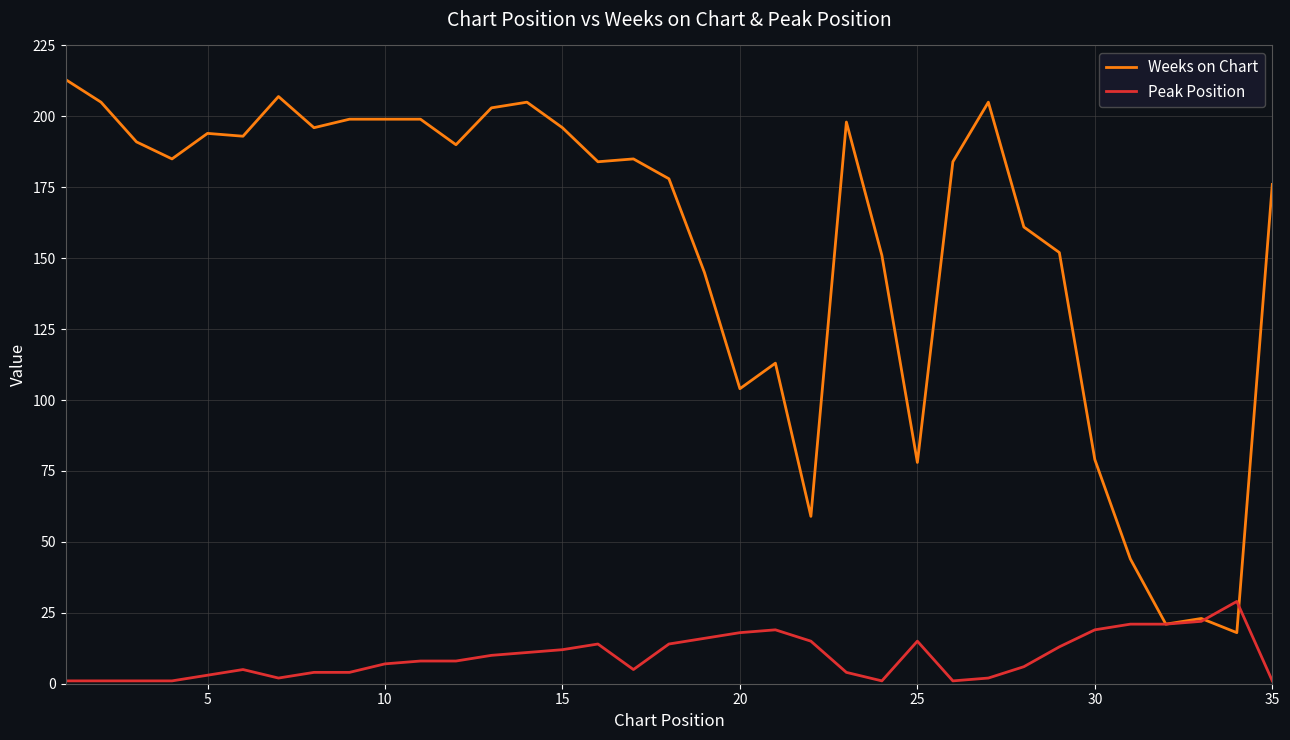

How many values in the Weeks on Chart series are below 185?

17